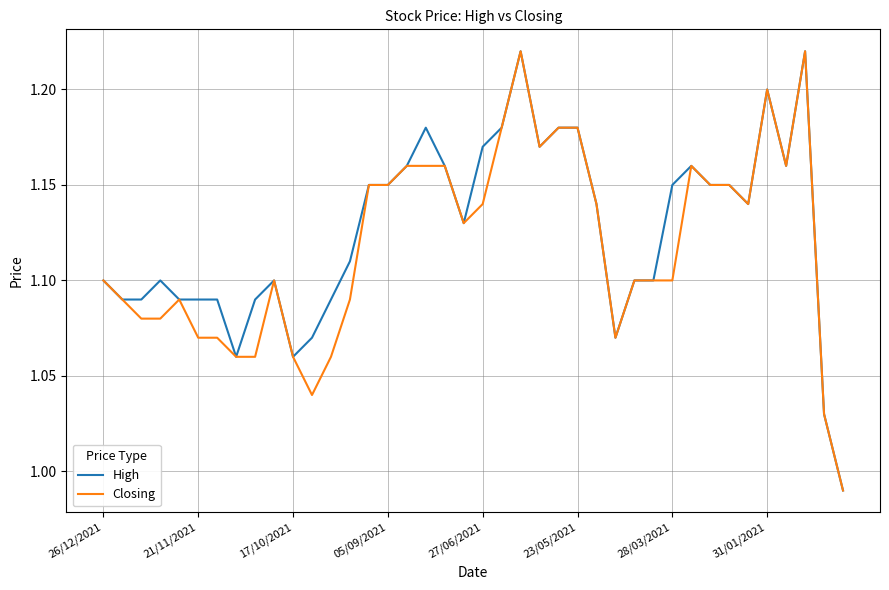

How many lines are shown in the chart?

2